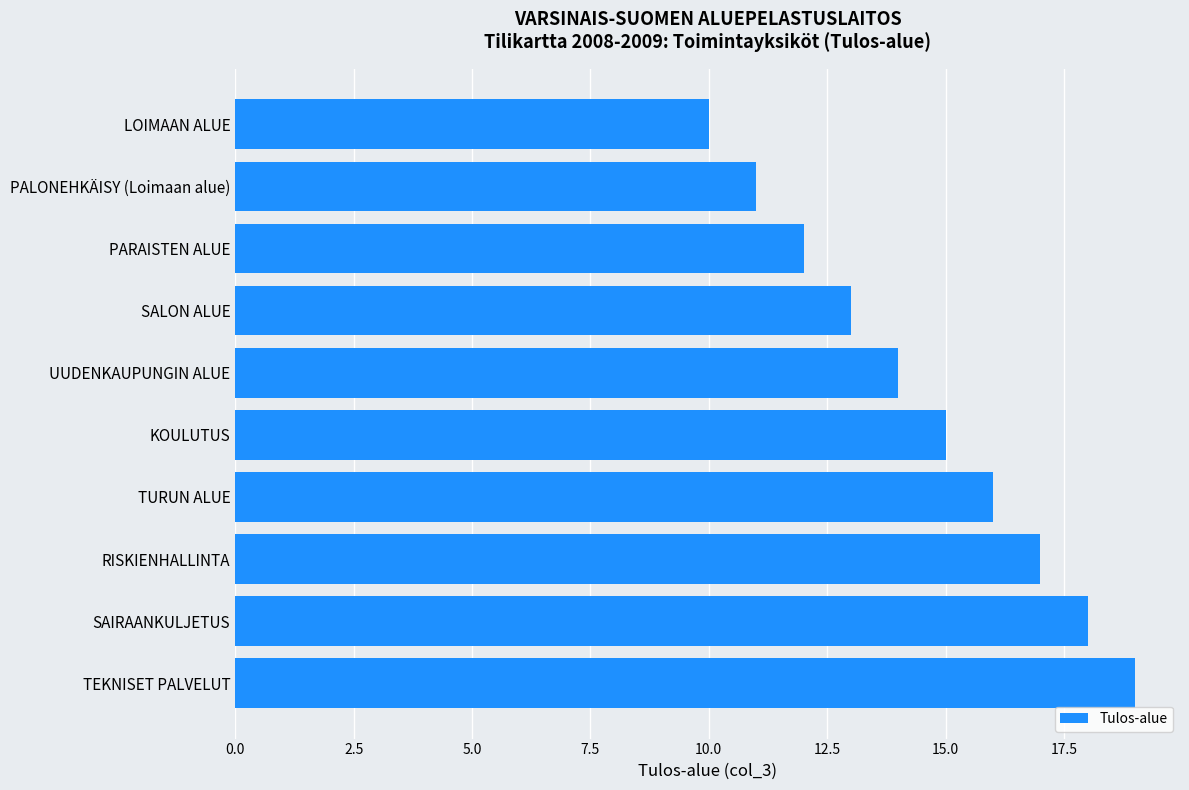

Rank the categories by value from highest to lowest.

TEKNISET PALVELUT, SAIRAANKULJETUS, RISKIENHALLINTA, TURUN ALUE, KOULUTUS, UUDENKAUPUNGIN ALUE, SALON ALUE, PARAISTEN ALUE, PALONEHKÄISY (Loimaan alue), LOIMAAN ALUE